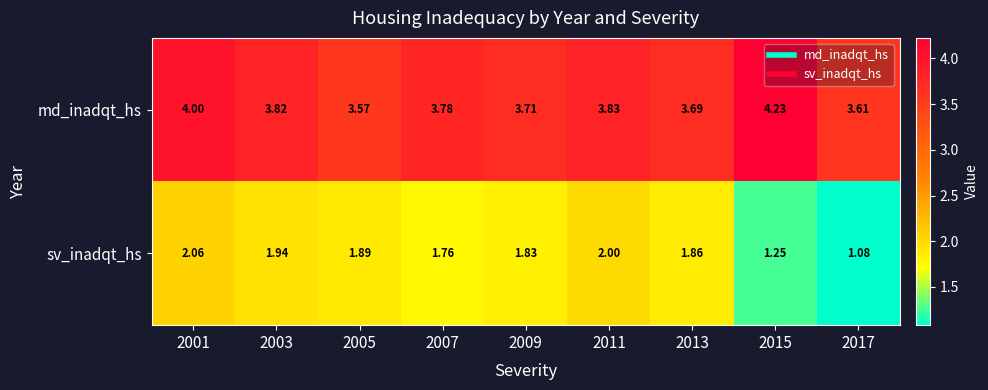

At which category is the sum across all series the highest?

2001